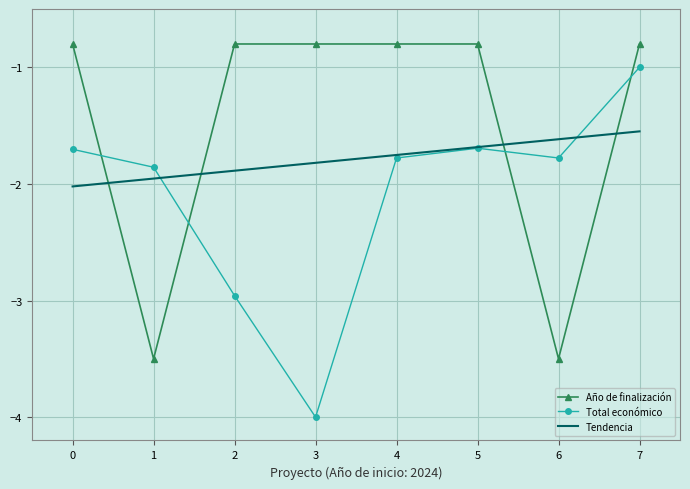

Which category has the lowest value in the Total económico series?

3